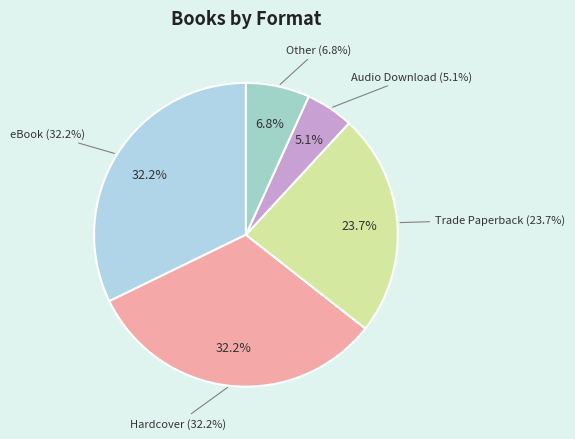

To the nearest percent, what is the average slice percentage?

20%